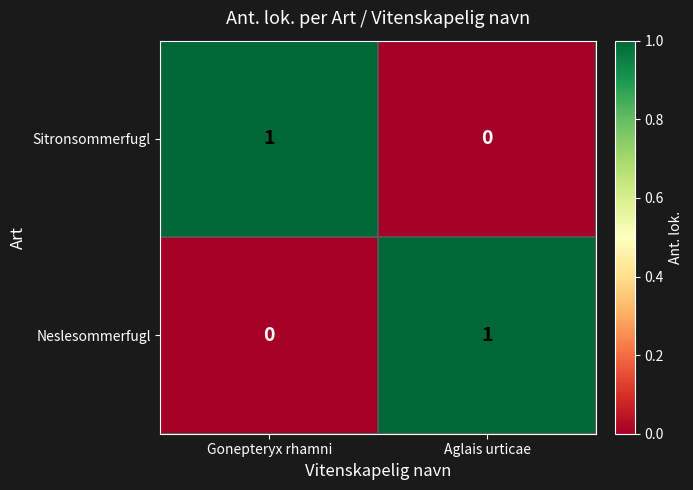

At how many categories does at least one series exceed 0?

2